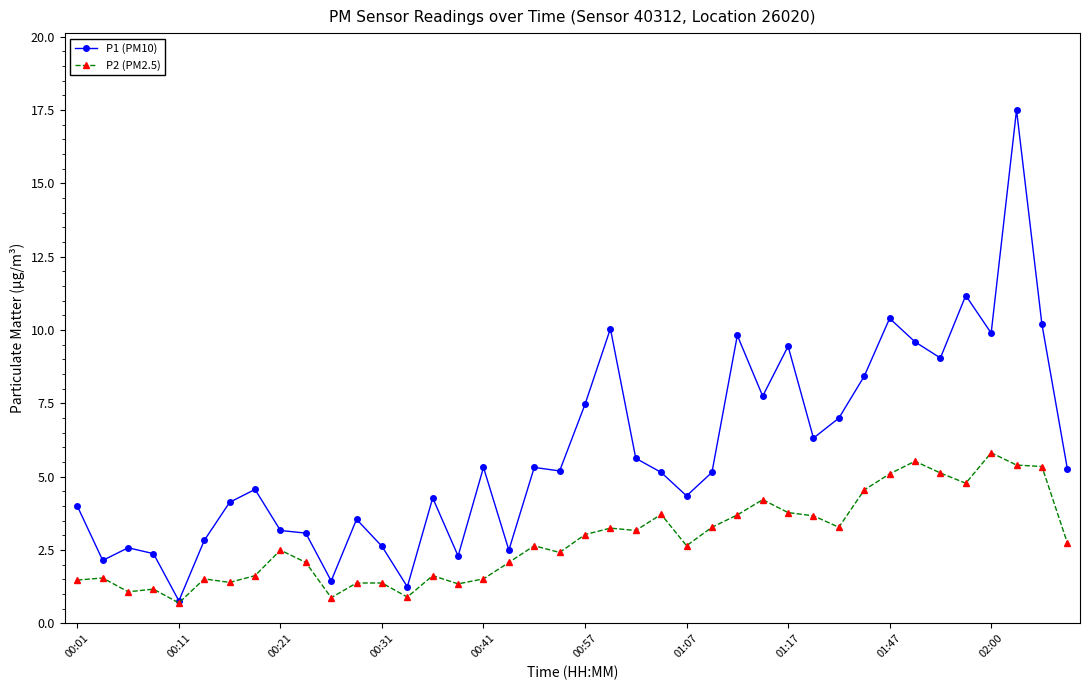

Which series has the largest total across all categories?

P1 (PM10)